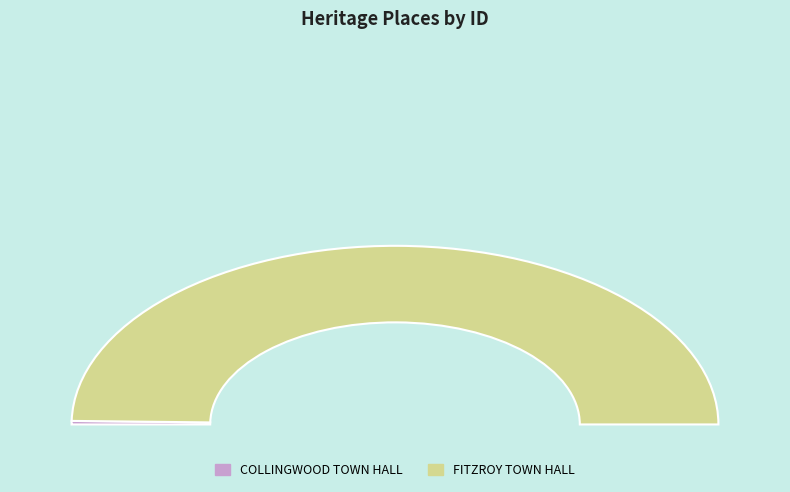

Between FITZROY TOWN HALL and COLLINGWOOD TOWN HALL, which is larger?

FITZROY TOWN HALL